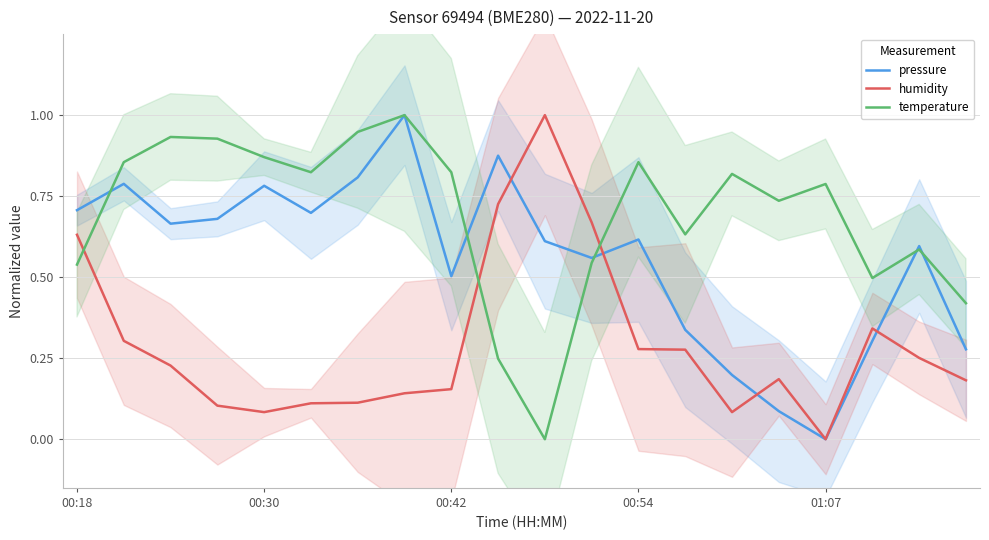

True or false: humidity has more than 0 interior local peaks.

True